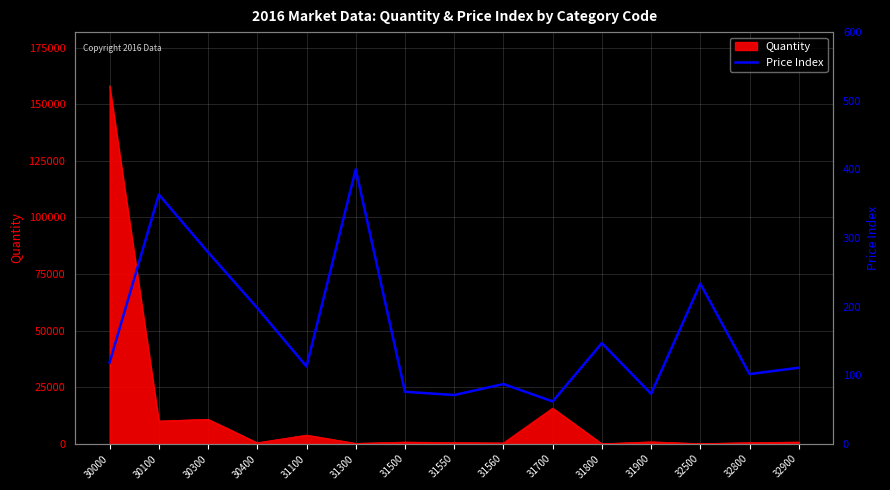

Which label corresponds to the largest value in the chart?

31300